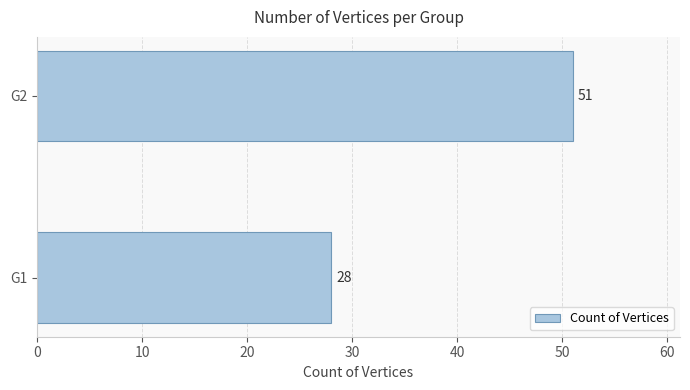

List the labels in order of value, smallest first.

G1, G2